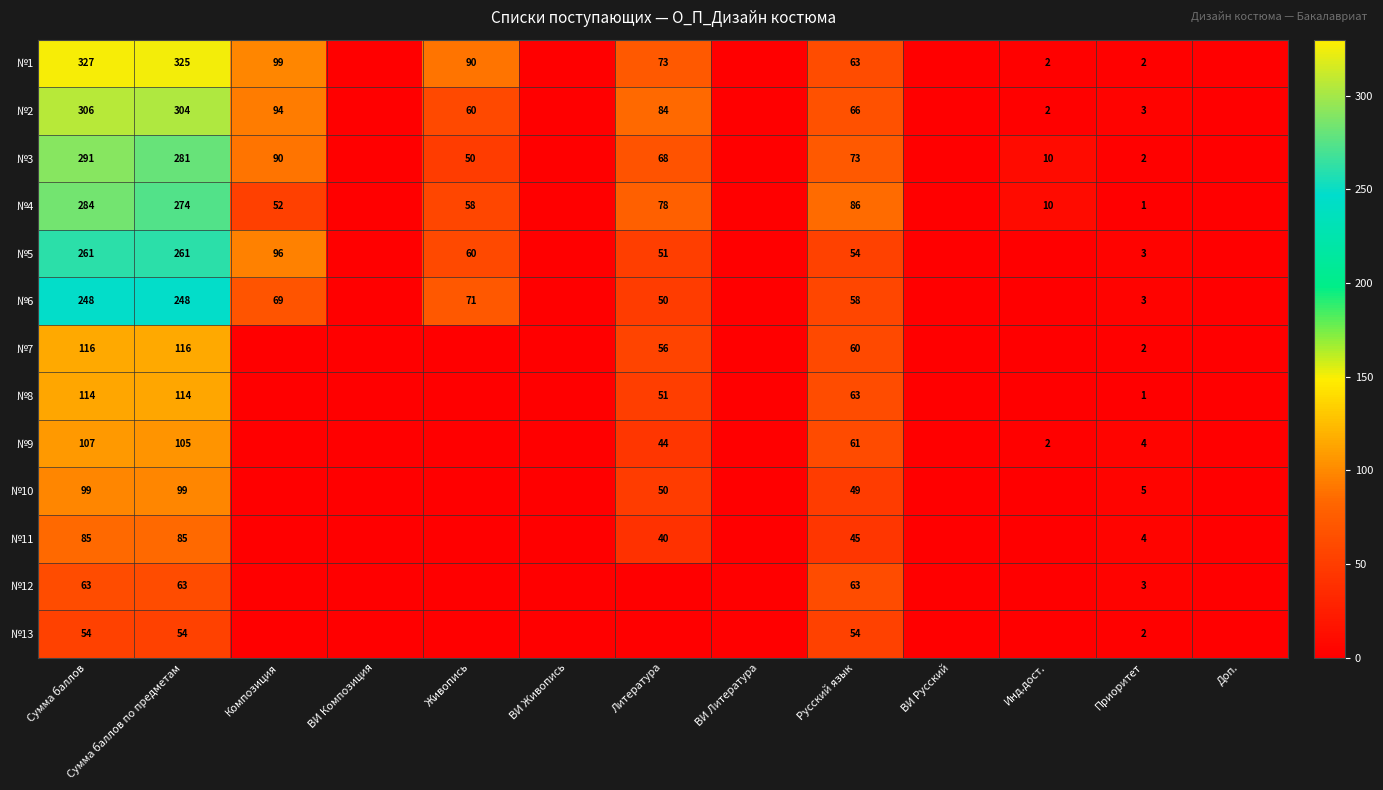

Is the value of №10 at Сумма баллов по предметам greater than the value of №6 at Приоритет?

Yes